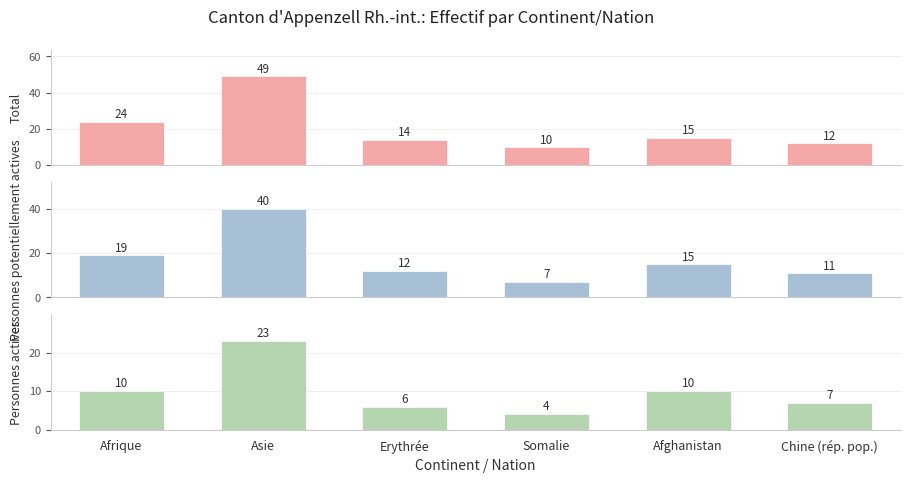

What is the difference between the maximum and second lowest values in the Personnes potentiellement actives series?

29